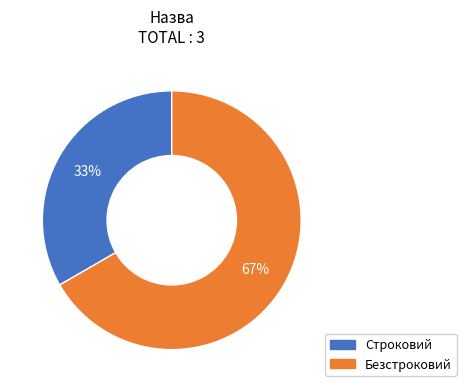

Is the sum of Безстроковий and Строковий greater than half?

Yes